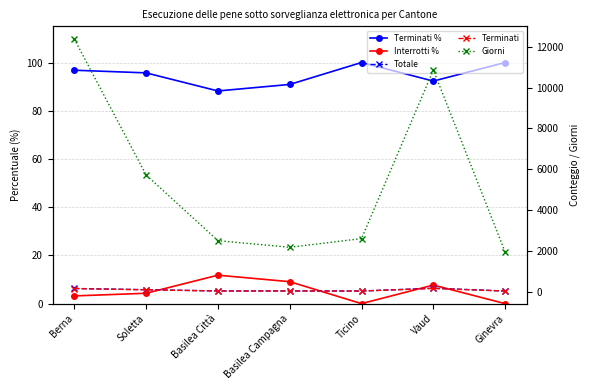

What is the difference between the maximum and minimum values in the Totale series?

139.0